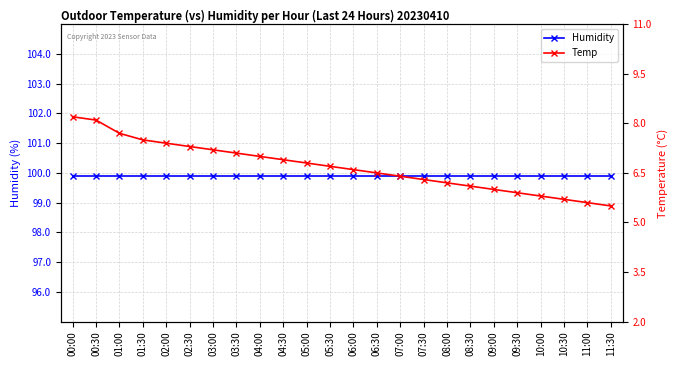

Is it true that Humidity equals 99.9 at 07:00?

True